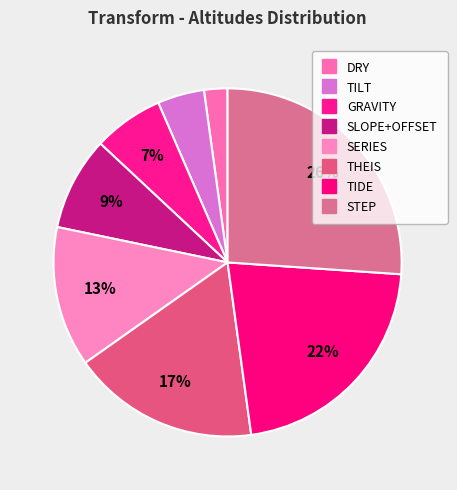

Does SLOPE+OFFSET account for over 50% of the chart?

No